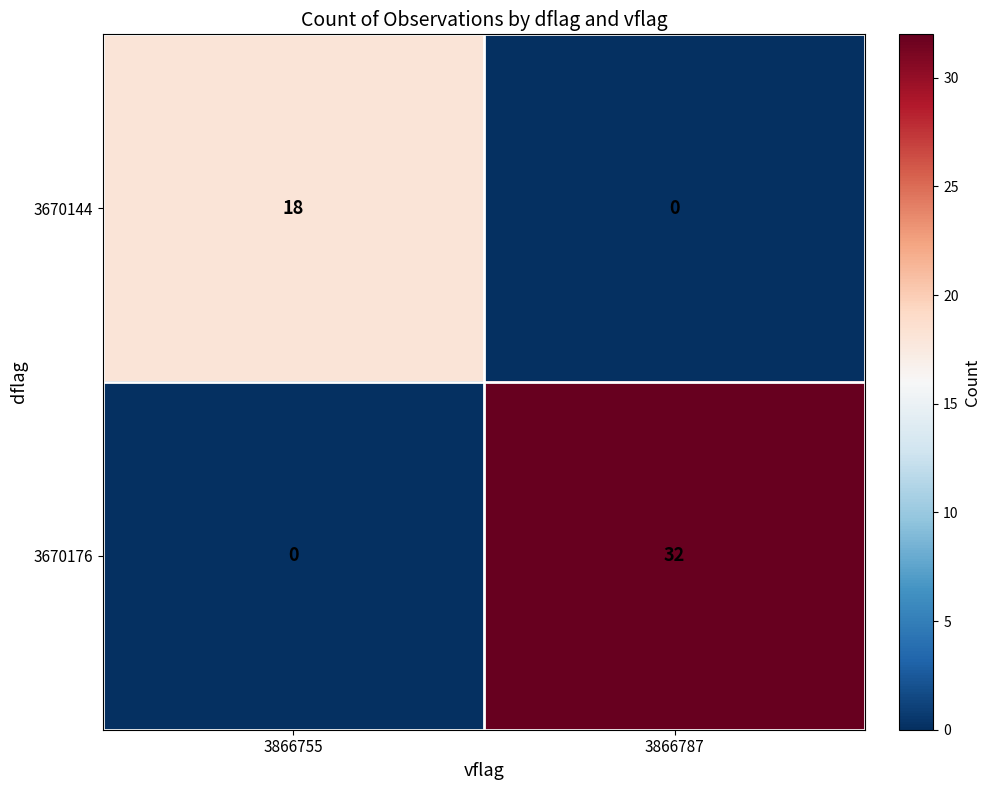

Which series has the largest range (max minus min)?

3670176